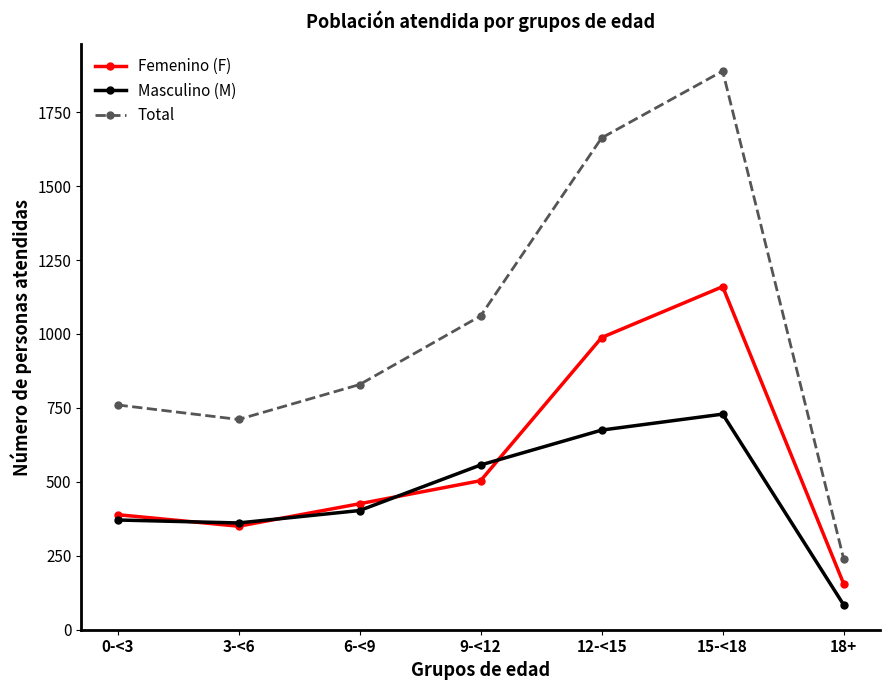

Which series has the largest total across all categories?

Total